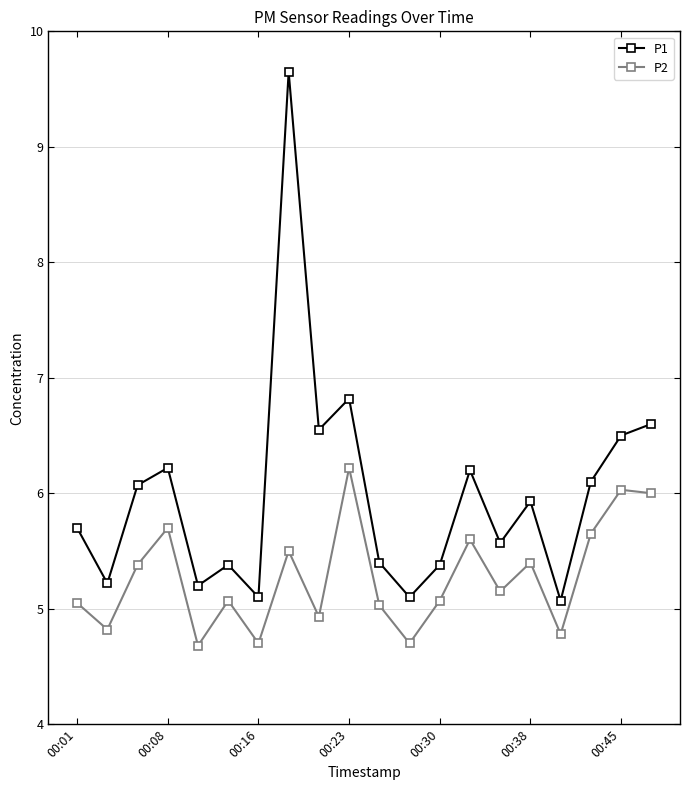

What is the highest value of the P2 series?

6.2